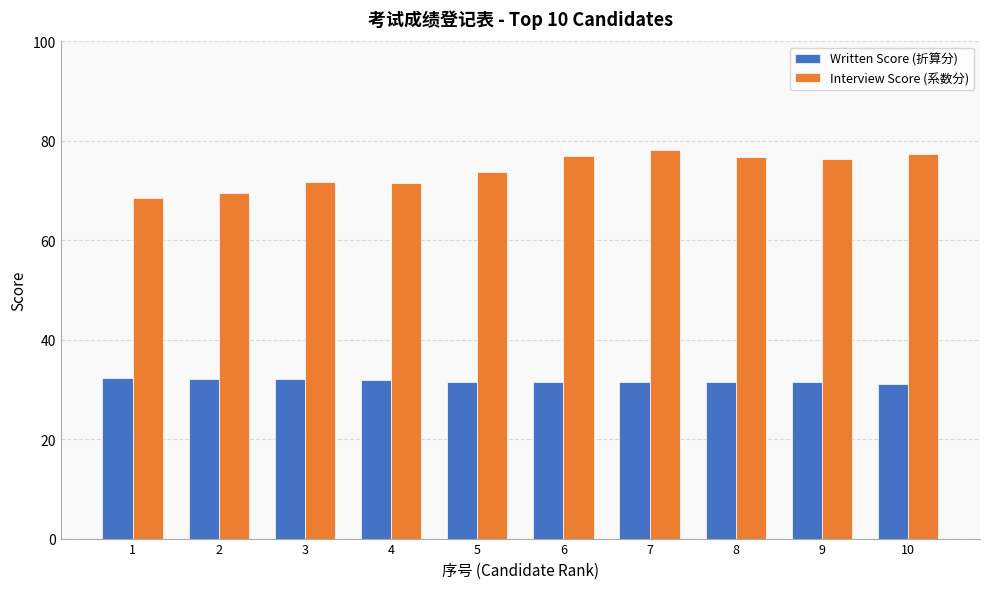

What is the value of the Interview Score (系数分) bar at the 9th from the left?

76.3